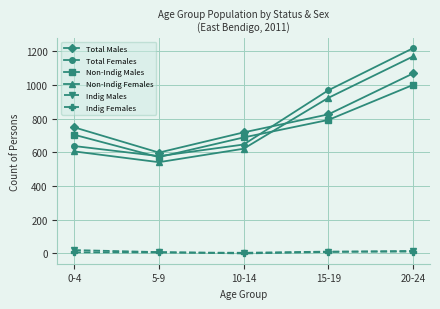

At how many categories does at least one series exceed 919?

2